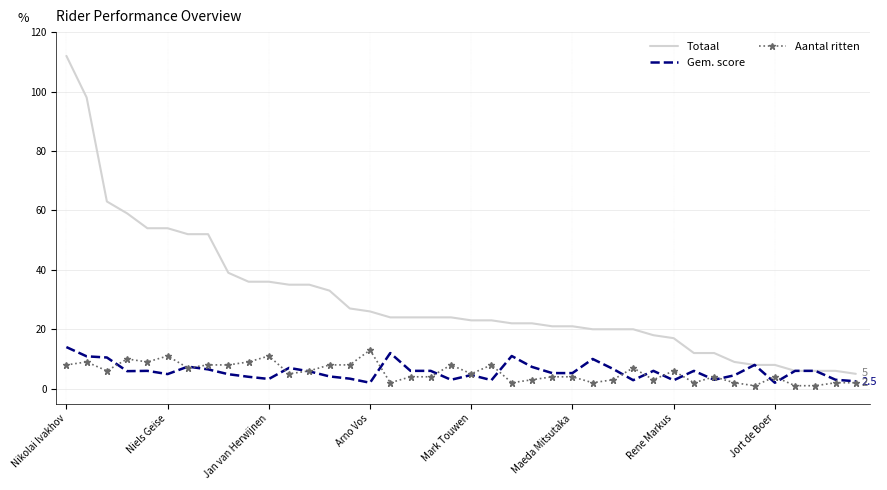

Which series has the largest total across all categories?

Totaal